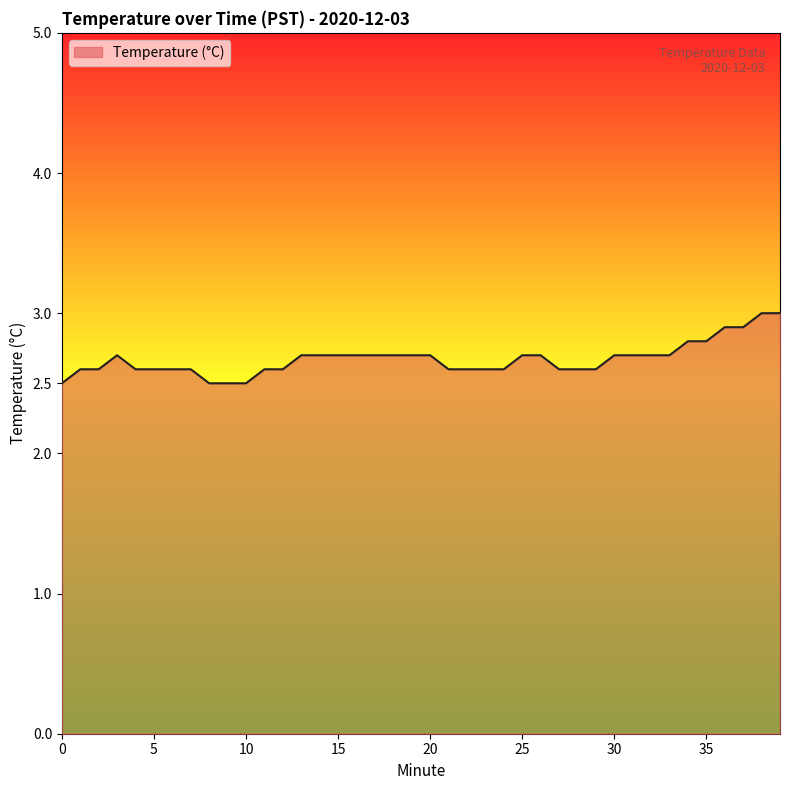

What is the maximum value shown in the chart?

3.0